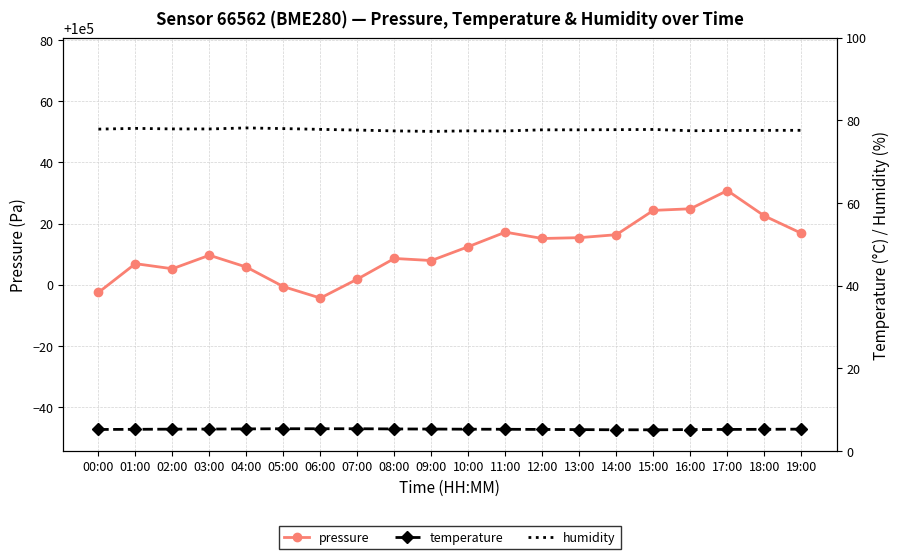

What is the label of the 19th point from the right?

01:00